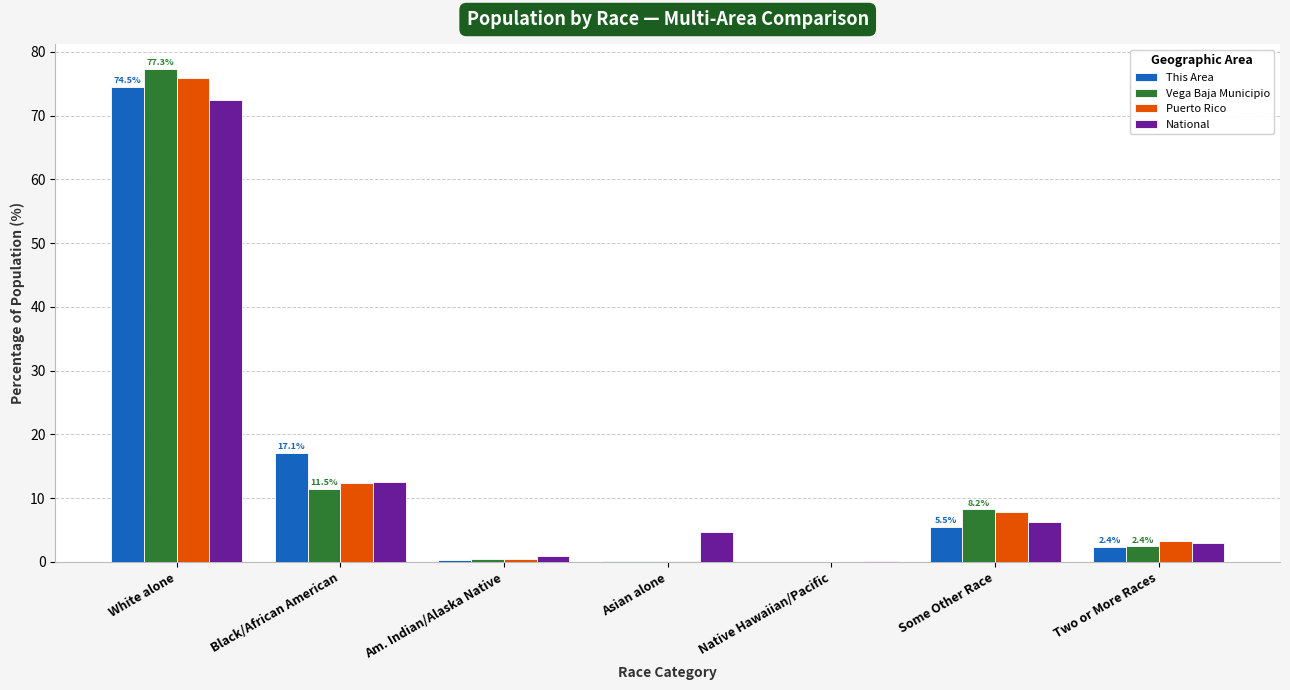

The Vega Baja Municipio series shows 8.2 at Some Other Race. True or false?

True